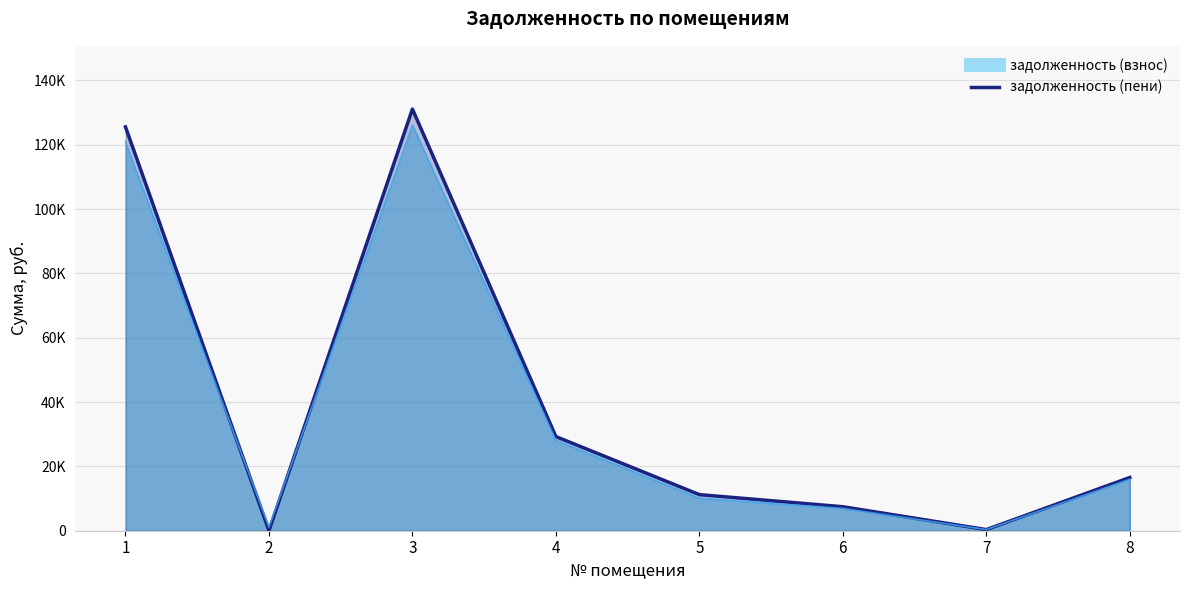

At which category is the sum across all series the highest?

3